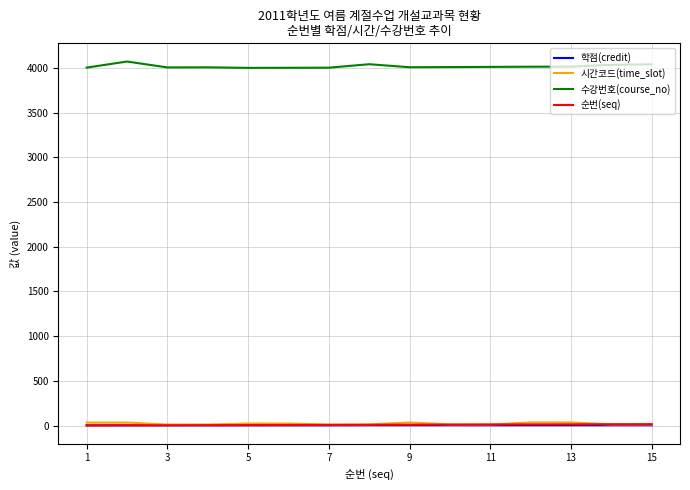

True or false: 수강번호(course_no) and 학점(credit) cross at least once.

False